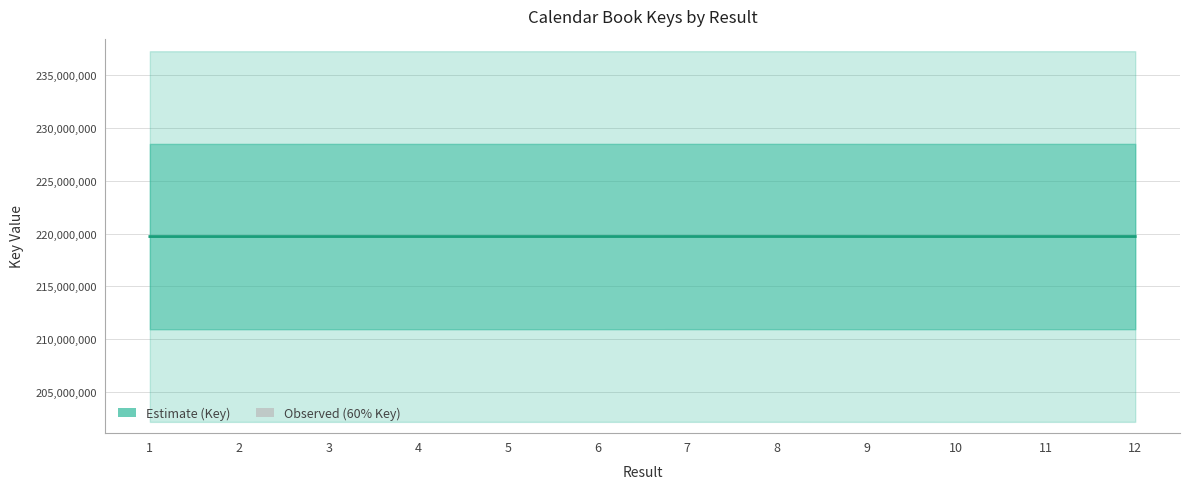

Reading left to right, what are all the values shown in this chart?

219709959	219709743	219712139	219711206	219711124	219712314	219714045	219714726	219711587	219709913	219713206	219713373